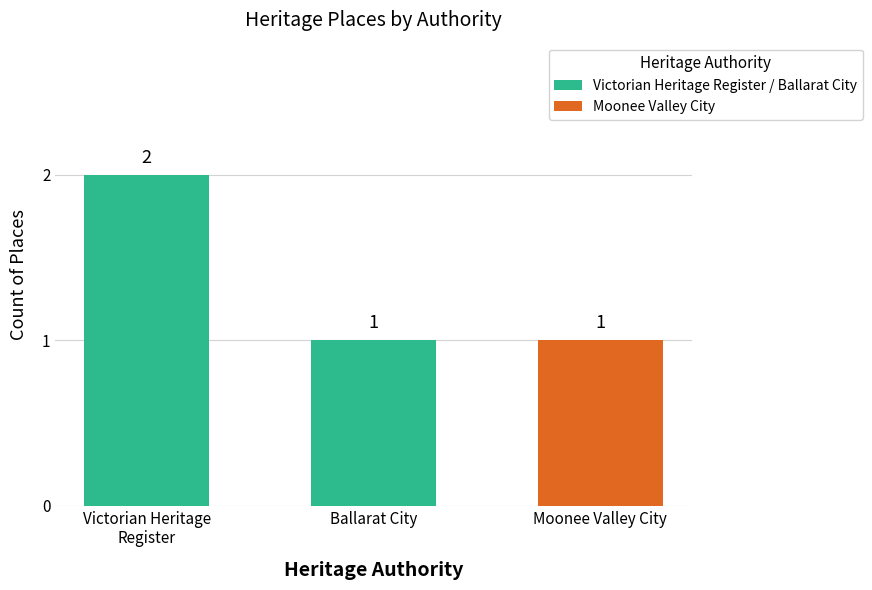

True or false: the data shows 1 at Ballarat City.

True